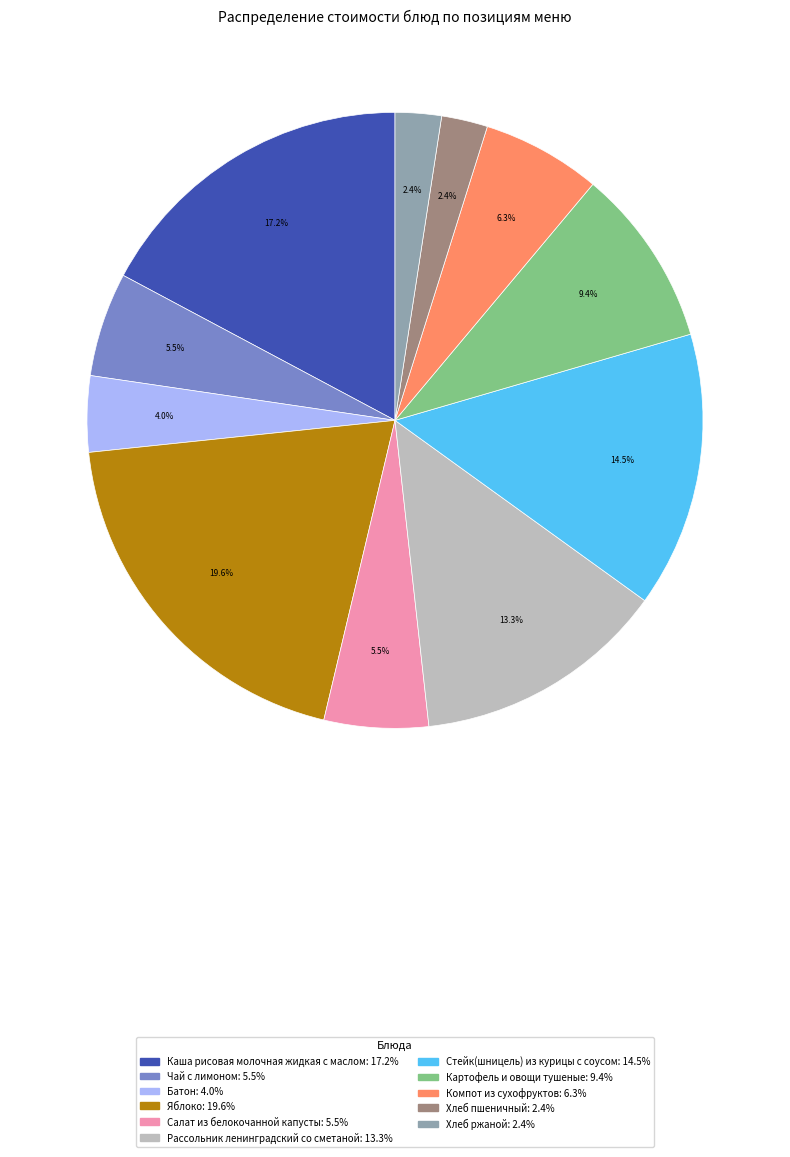

What is the largest slice in the pie chart?

Яблоко